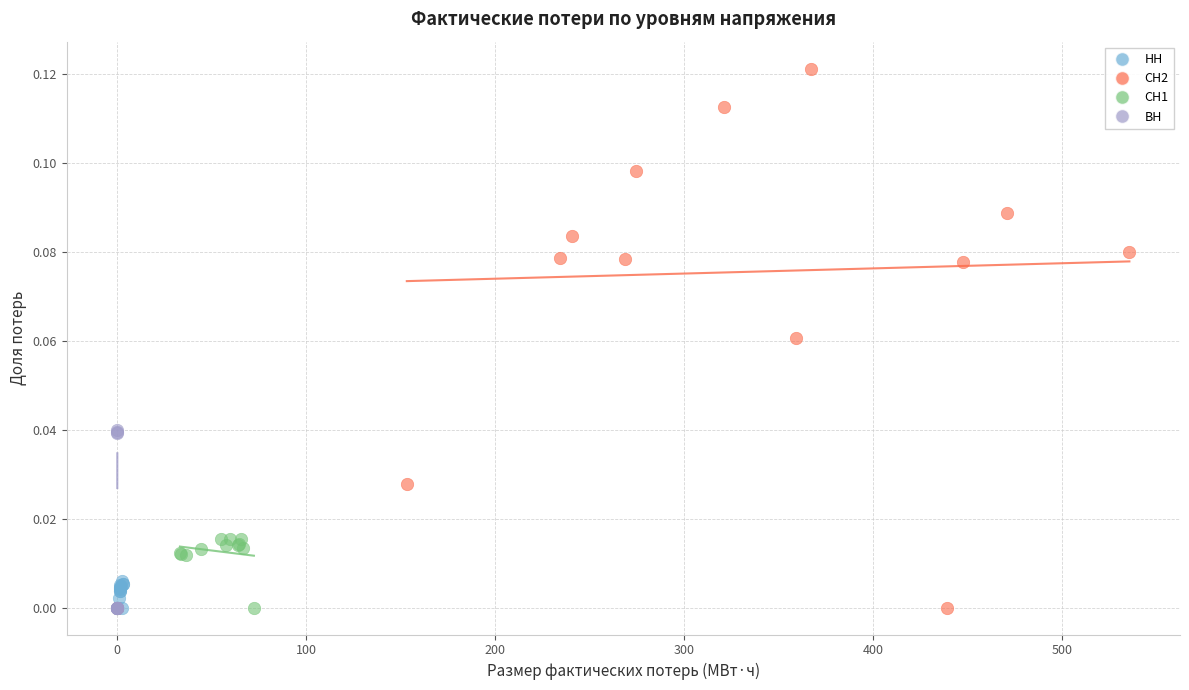

Which series has the widest spread of Y values?

СН2